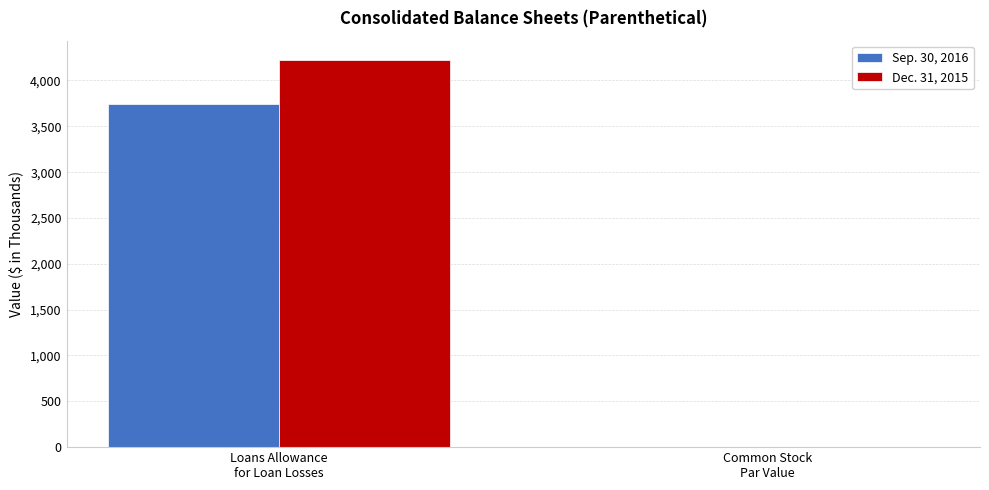

What is the maximum value shown in the chart?

4223